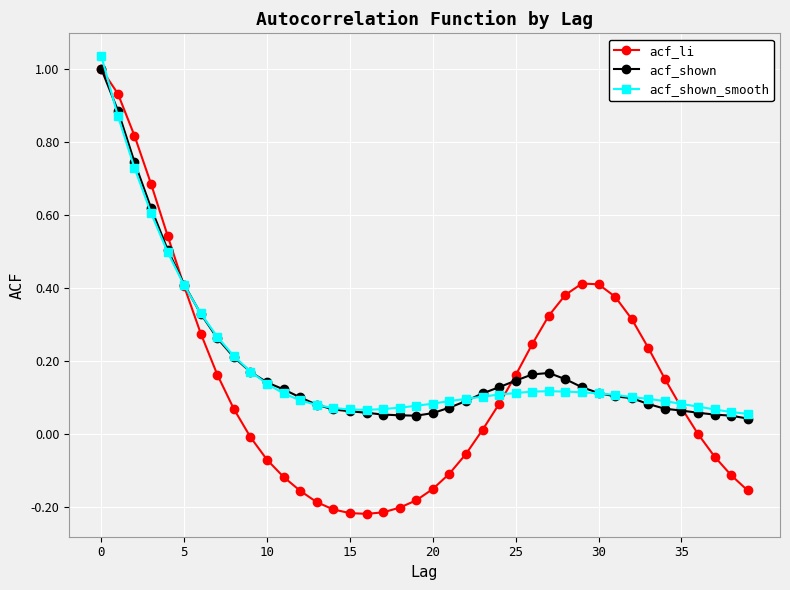

Which series has the largest range (max minus min)?

acf_li